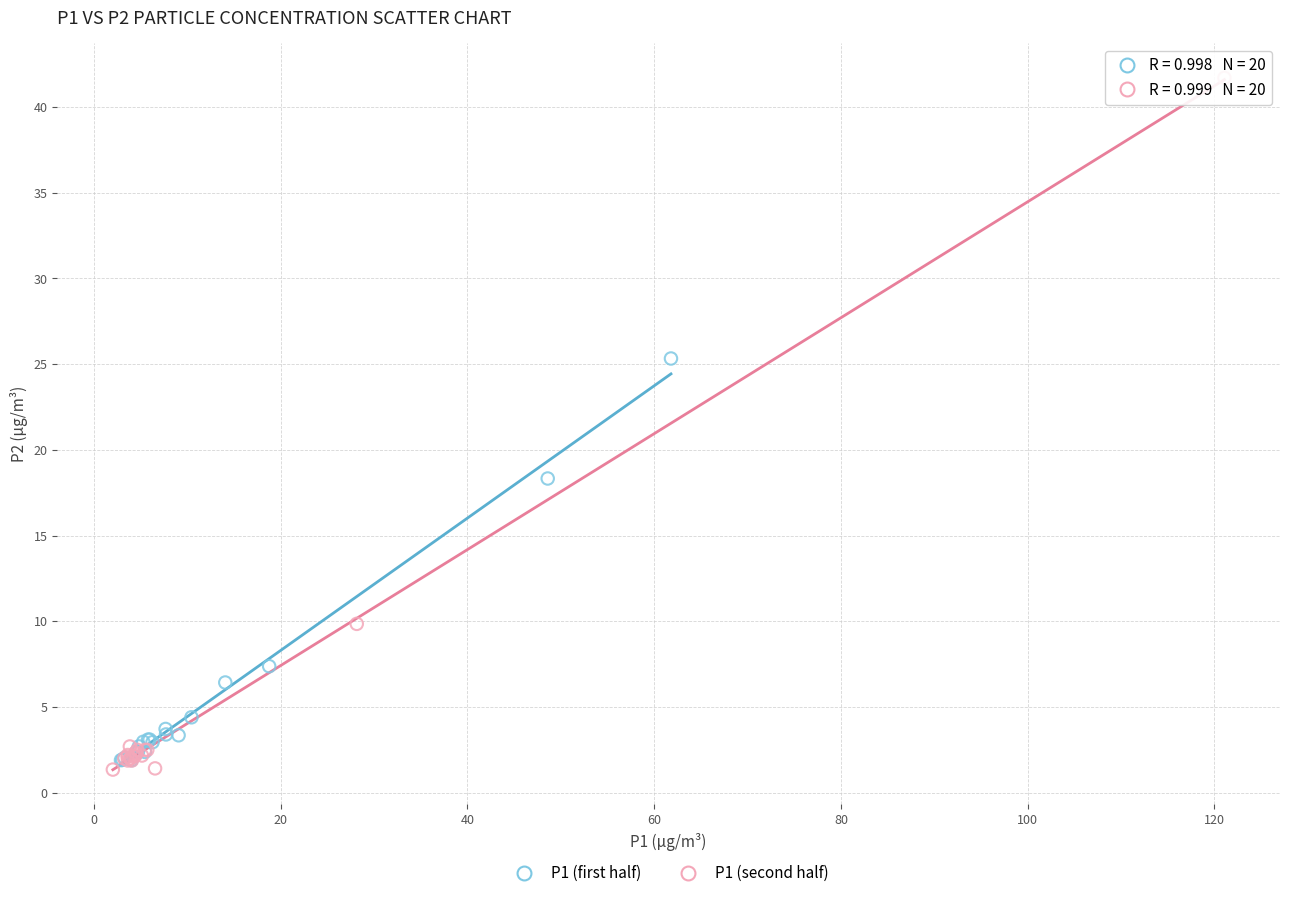

Which series reaches the minimum Y coordinate?

P1 (second half)